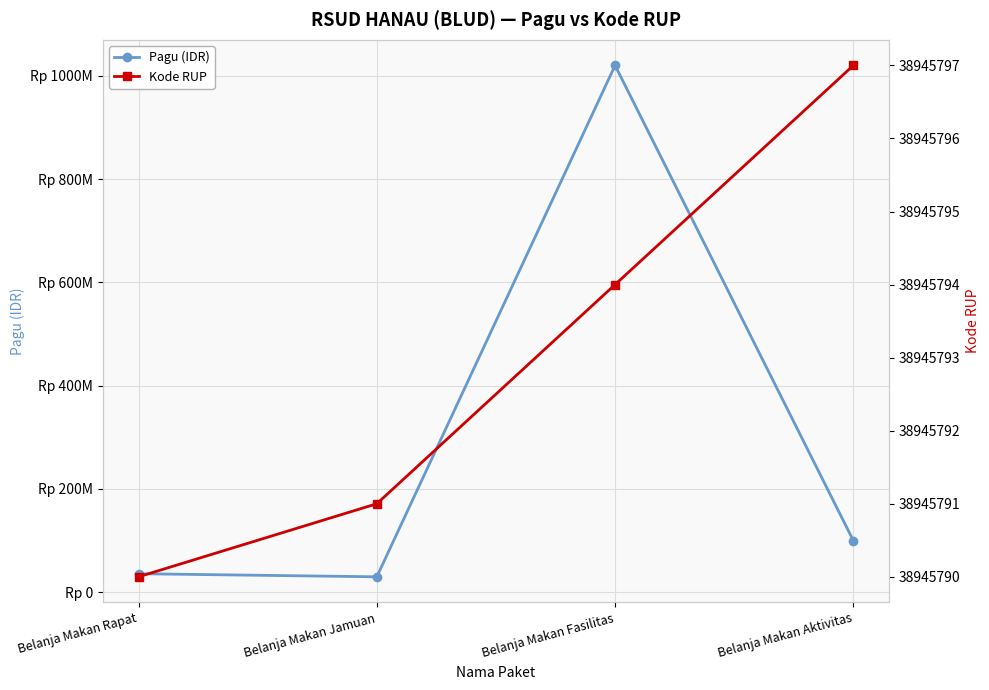

True or false: Kode RUP has more than 1 interior local peaks.

False